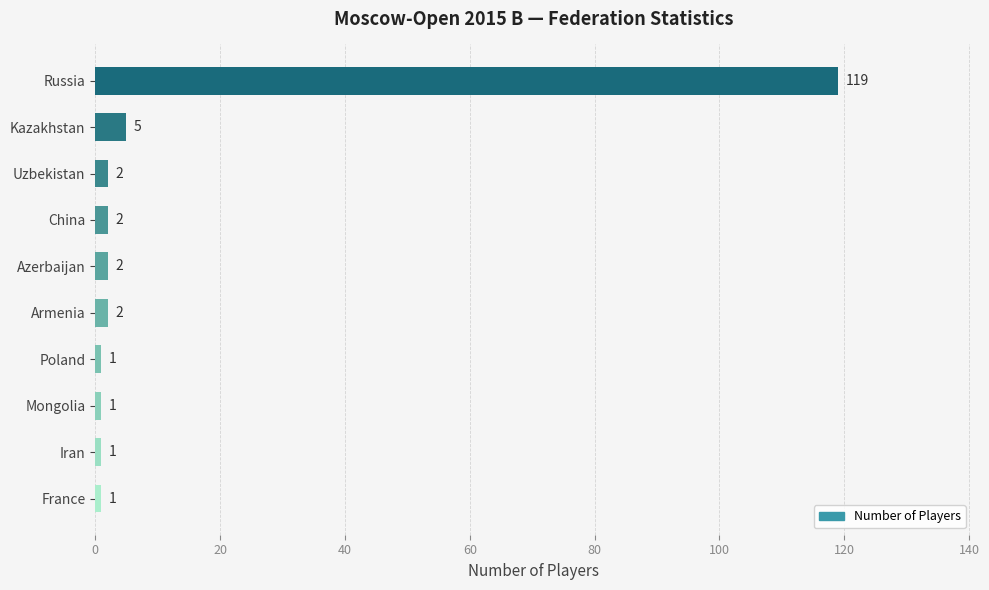

What is the label of the 5th bar from the top?

Azerbaijan